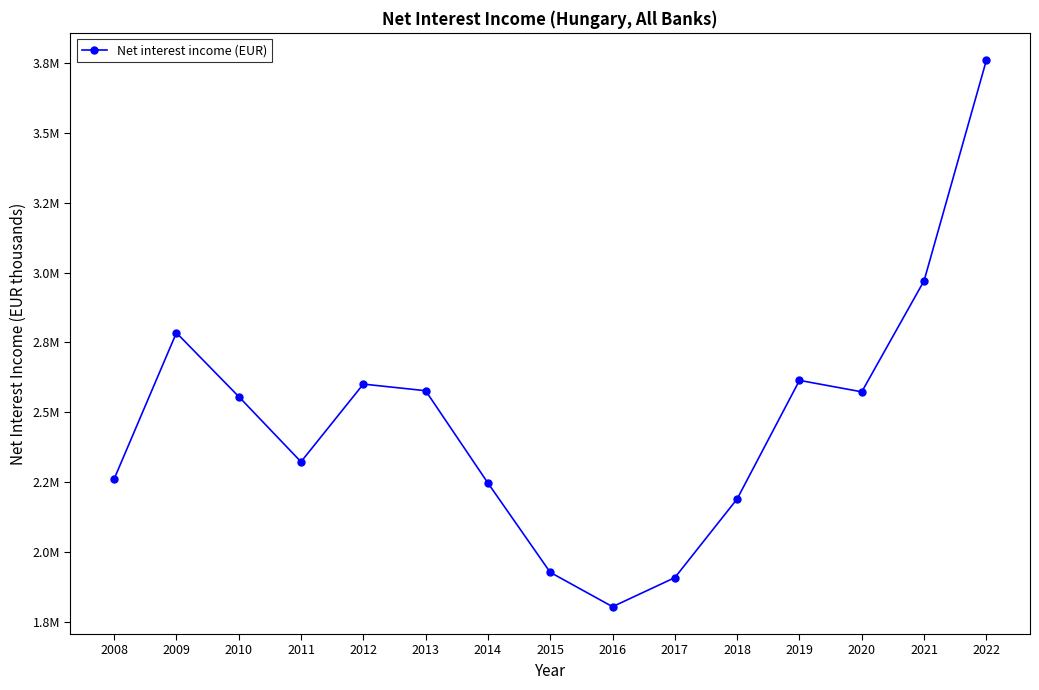

Is this an area chart (filled region under the line)?

No